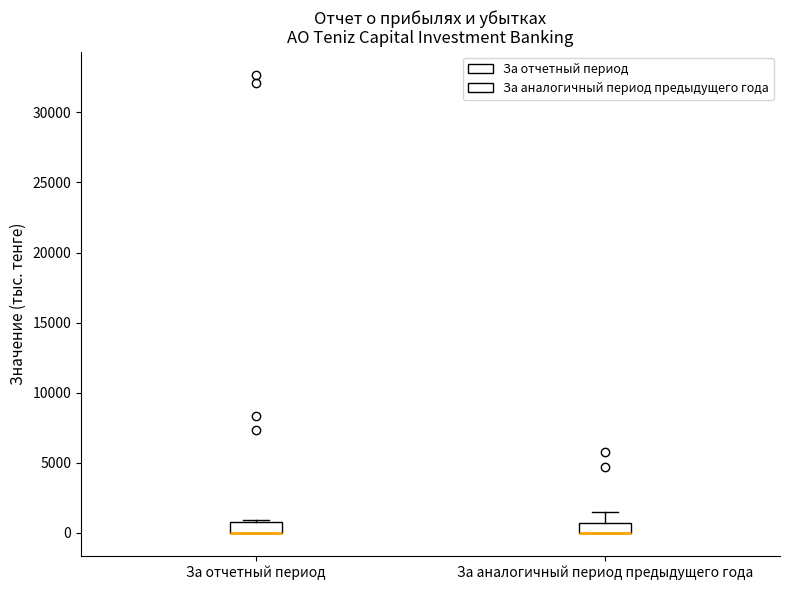

Where is the upper edge of the box for За аналогичный период предыдущего года on the y-axis? The values are not printed on the chart, so give them approximately, as read against the axis.

500